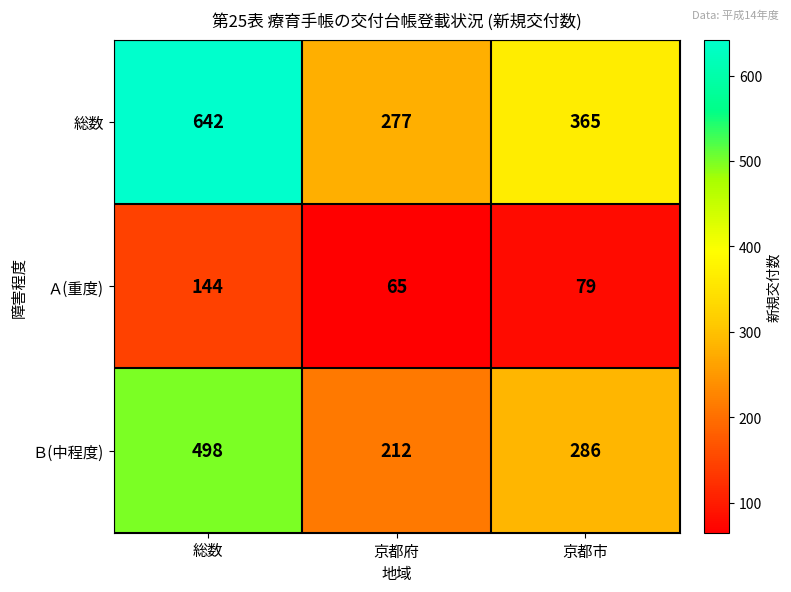

Reading right to left, what are all the values shown in this chart?

総数: 京都市=365	京都府=277	総数=642
Ａ(重度): 京都市=79	京都府=65	総数=144
Ｂ(中程度): 京都市=286	京都府=212	総数=498